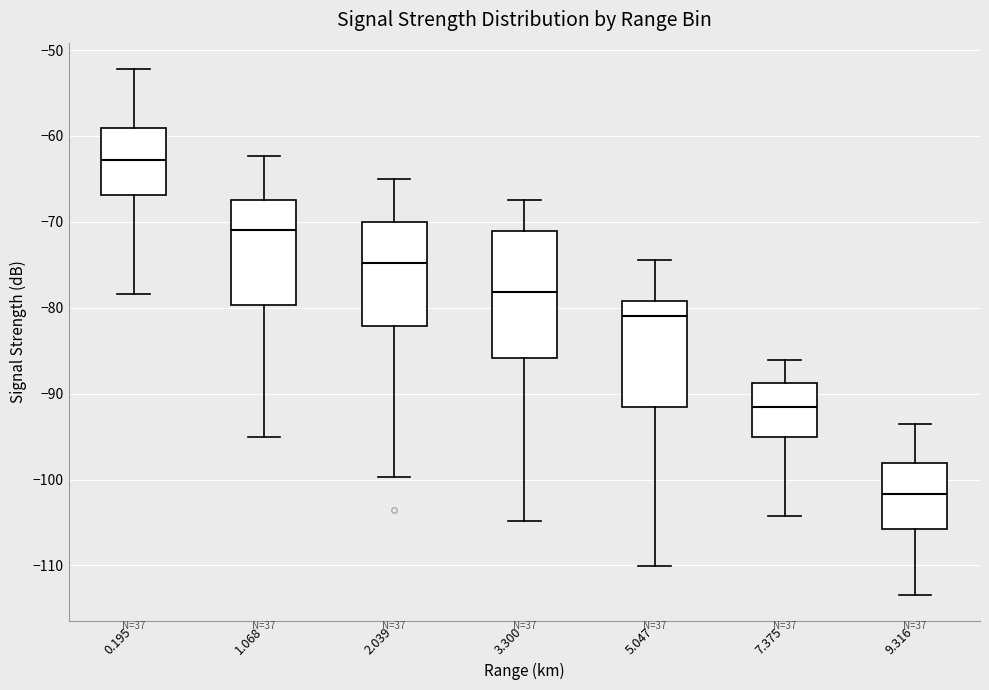

Reading left to right, read every box against the y-axis: the position of its median line, the range the box covers, and the ends of its whiskers. The values are not printed on the chart, so give them approximately, as read against the axis.

0.195: median -63, box -67 to -59, whiskers -78 to -52
1.068: median -71, box -80 to -67, whiskers -95 to -62
2.039: median -75, box -82 to -70, whiskers -100 to -65
3.300: median -78, box -86 to -71, whiskers -105 to -67
5.047: median -81, box -92 to -79, whiskers -110 to -74
7.375: median -92, box -95 to -89, whiskers -104 to -86
9.316: median -102, box -106 to -98, whiskers -113 to -93